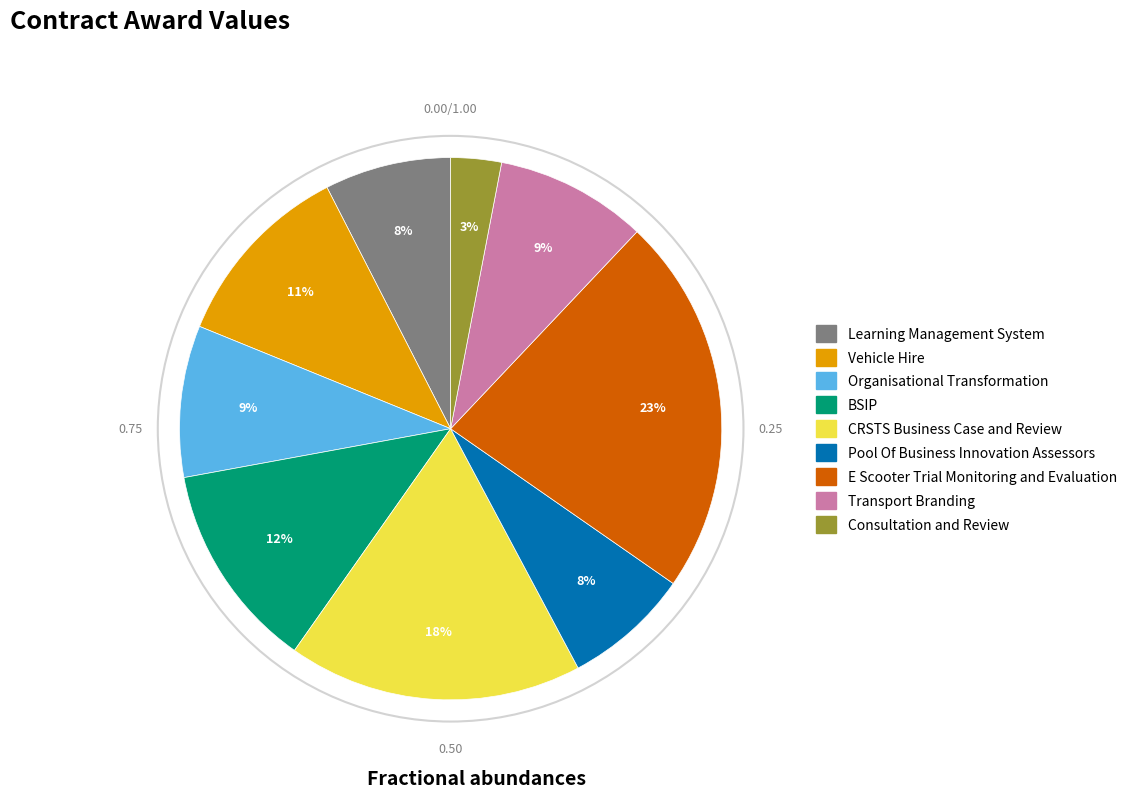

Does Vehicle Hire represent more than half of the total?

No